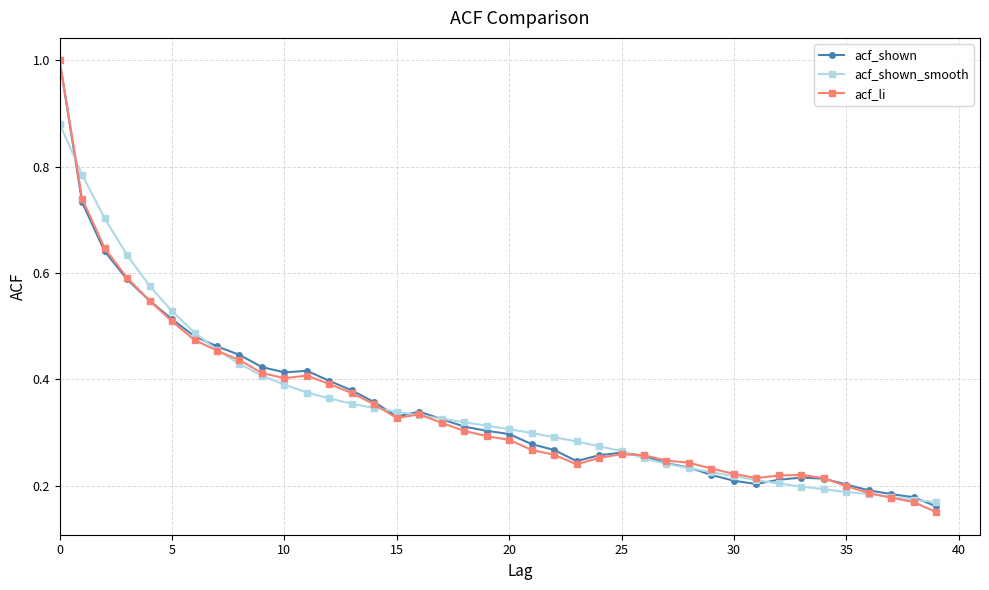

At how many categories does at least one series exceed 0?

40